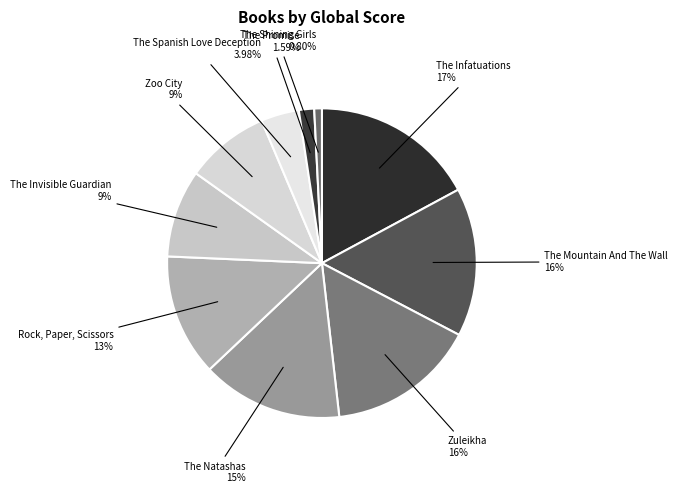

True or false: Zoo City accounts for 1% of the total.

False